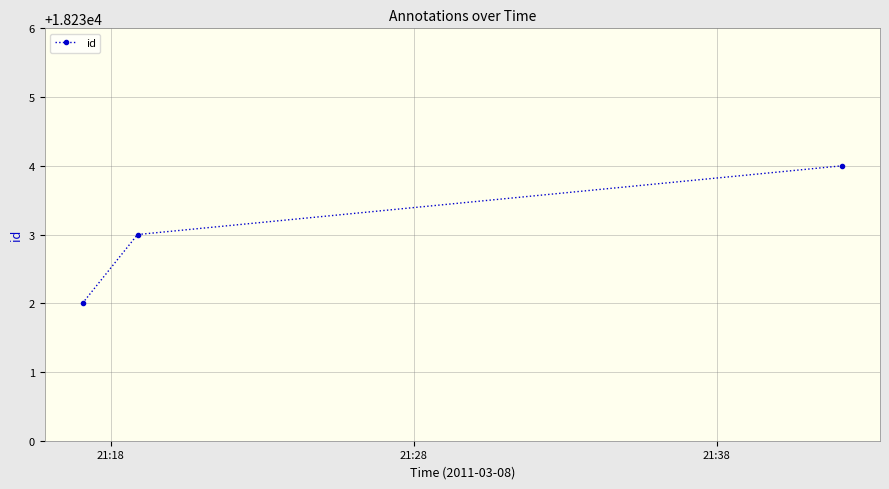

What is the maximum value shown in the chart?

18234